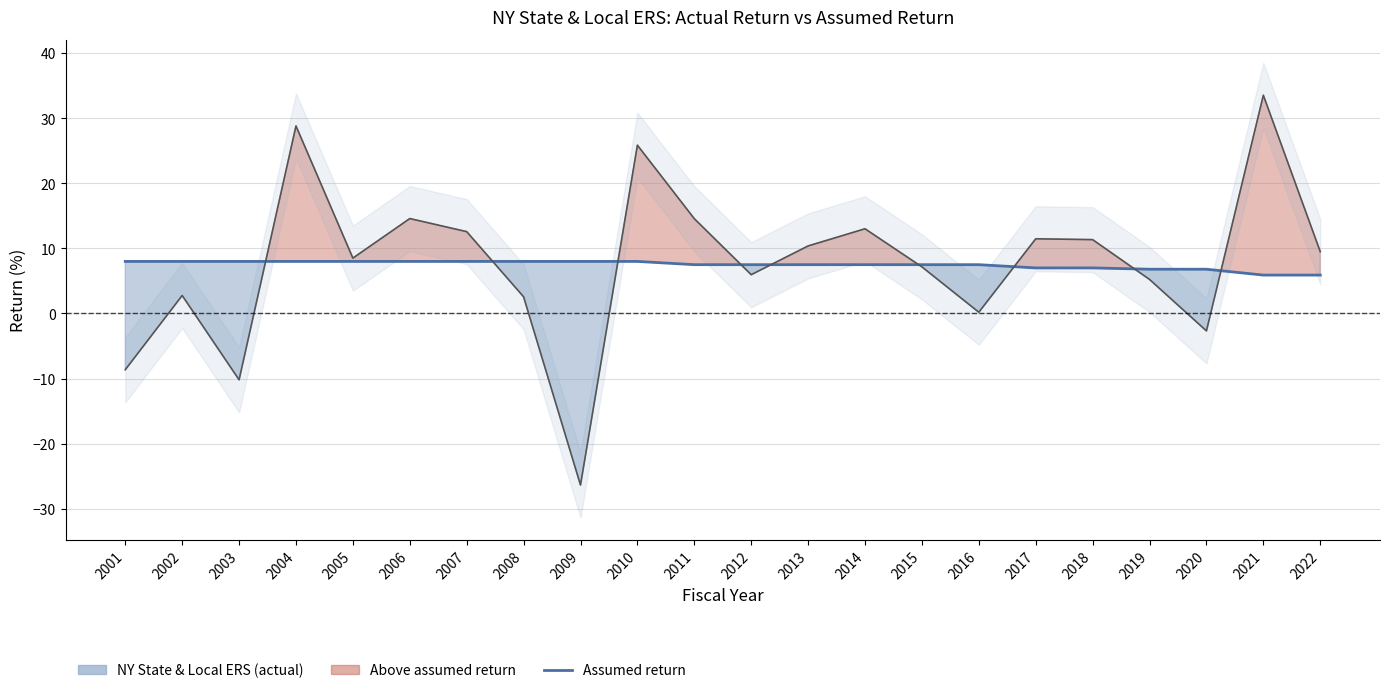

What is the sum of all values?

164.4